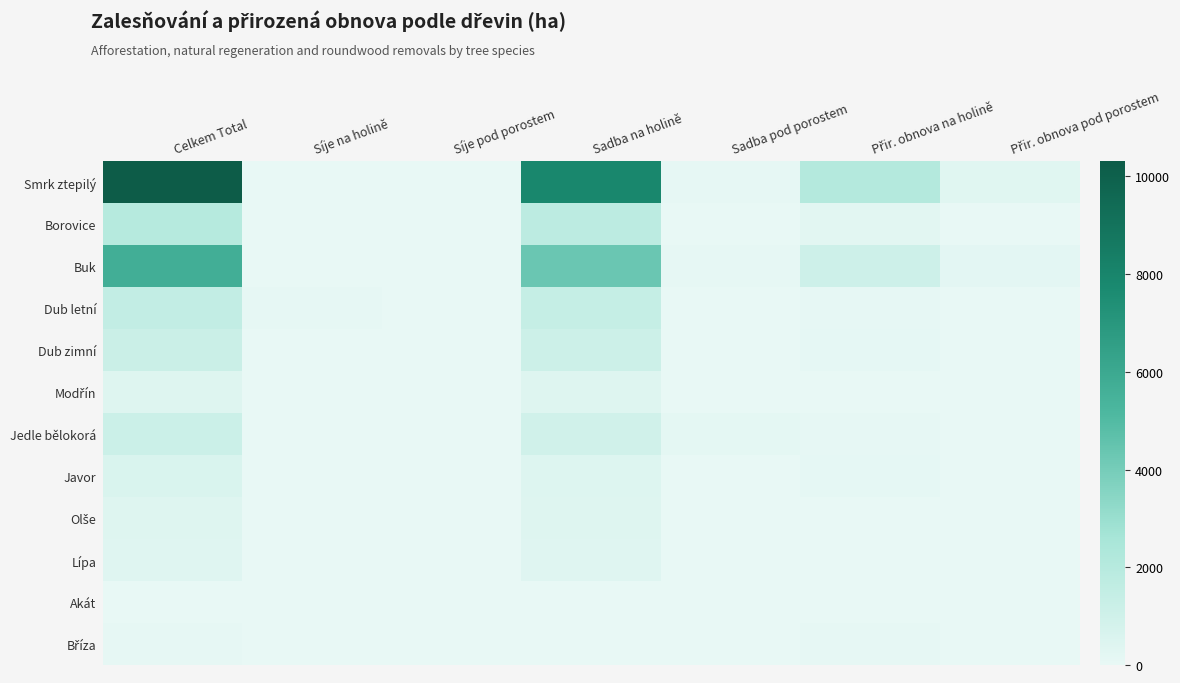

What is the spread (max minus min) of values at Celkem Total?

10276